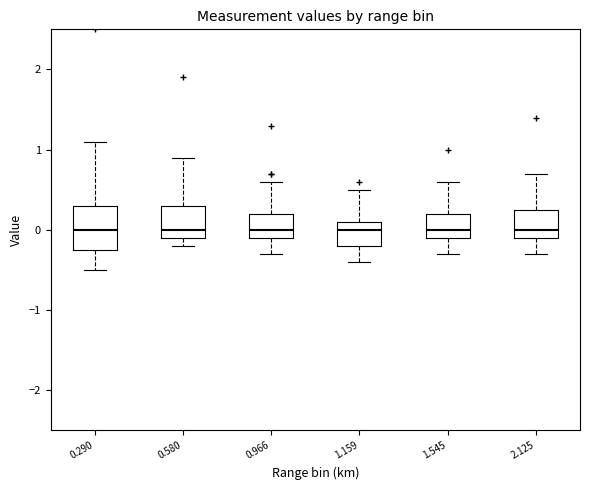

Reading left to right, transcribe this box plot: for each box, give where its median line is, the range the box spans, and where its two whiskers end, as read against the y-axis. The values are not printed on the chart, so give them approximately, as read against the axis.

0.290: median 0.0, box -0.2 to 0.3, whiskers -0.5 to 1.1
0.580: median 0.0, box -0.1 to 0.3, whiskers -0.2 to 0.9
0.966: median 0.0, box -0.1 to 0.2, whiskers -0.3 to 0.6
1.159: median 0.0, box -0.2 to 0.1, whiskers -0.4 to 0.5
1.545: median 0.0, box -0.1 to 0.2, whiskers -0.3 to 0.6
2.125: median 0.0, box -0.1 to 0.3, whiskers -0.3 to 0.7